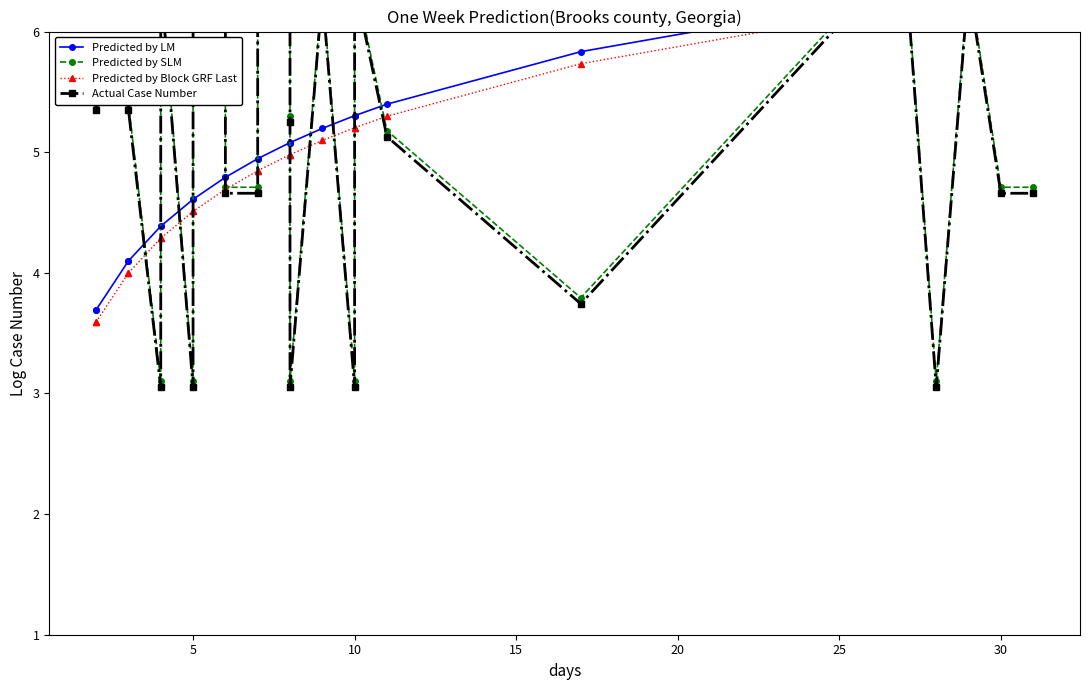

Reading left to right, list all the values displayed in this chart.

Predicted by LM: 3.7	3.7	4.1	4.1	4.4	4.4	4.6	4.6	4.8	4.8	4.9	4.9	5.1	5.1	5.1	5.2	5.3	5.3	5.4	5.8	6.3	6.3	6.3	6.4	6.4	6.4
Predicted by SLM: 5.4	5.5	5.5	5.4	3.1	6.5	3.1	6.4	6.5	4.7	4.7	6.5	6.4	5.3	3.1	6.4	3.1	6.4	5.2	3.8	6.4	6.8	3.1	6.4	4.7	4.7
Predicted by Block GRF Last: 3.6	3.6	4.0	4.0	4.3	4.3	4.5	4.5	4.7	4.7	4.8	4.8	5.0	5.0	5.0	5.1	5.2	5.2	5.3	5.7	6.2	6.2	6.2	6.3	6.3	6.3
Actual Case Number: 5.4	5.4	5.4	5.4	3.0	6.4	3.0	6.4	6.5	4.7	4.7	6.5	6.4	5.2	3.0	6.3	3.0	6.4	5.1	3.7	6.3	6.7	3.0	6.4	4.7	4.7